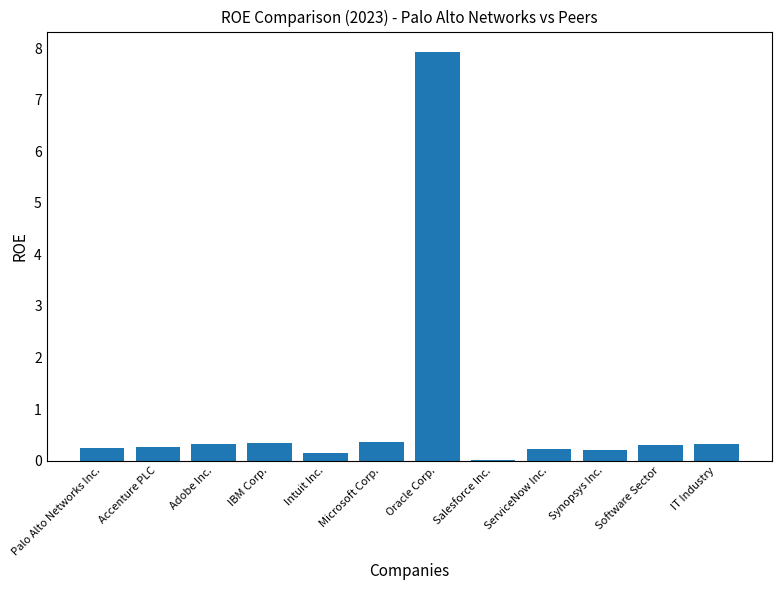

Between Microsoft Corp. and Palo Alto Networks Inc., which is larger?

Microsoft Corp.